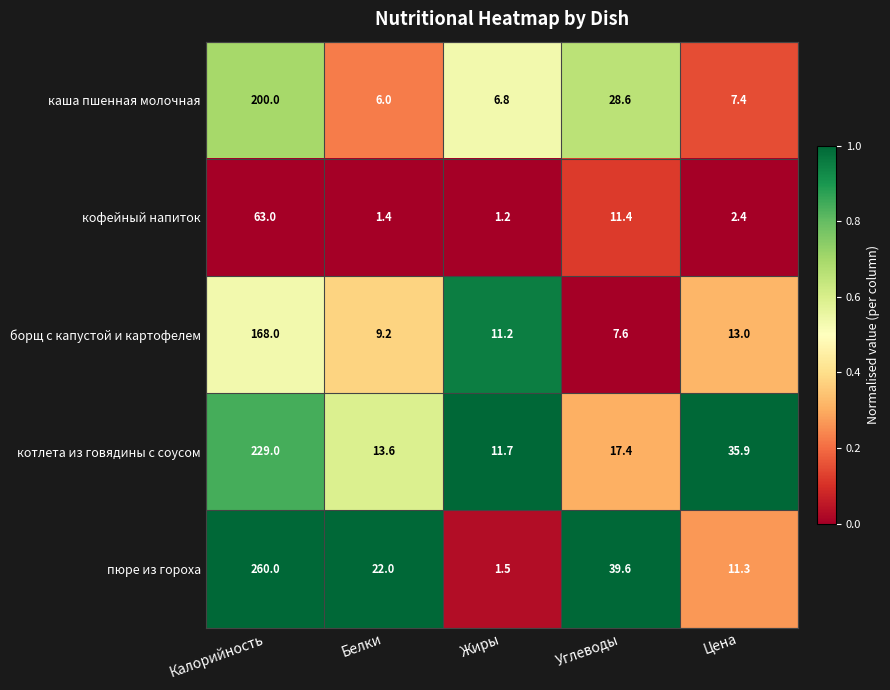

What is the difference between the каша пшенная молочная values at Калорийность and Углеводы?

171.4